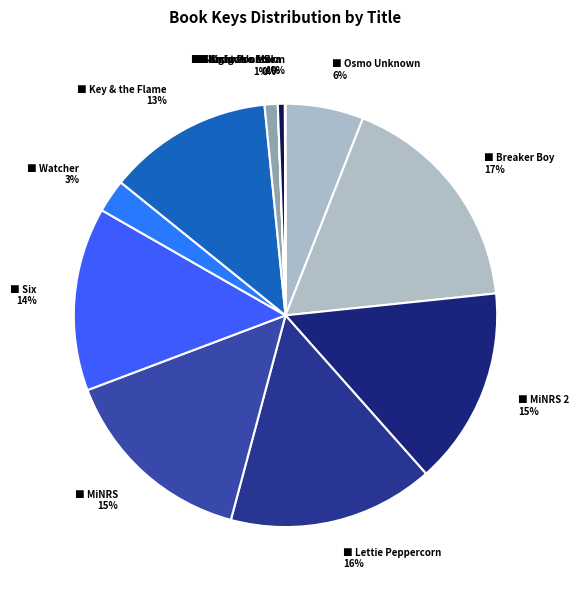

Is there a majority slice in this chart?

No